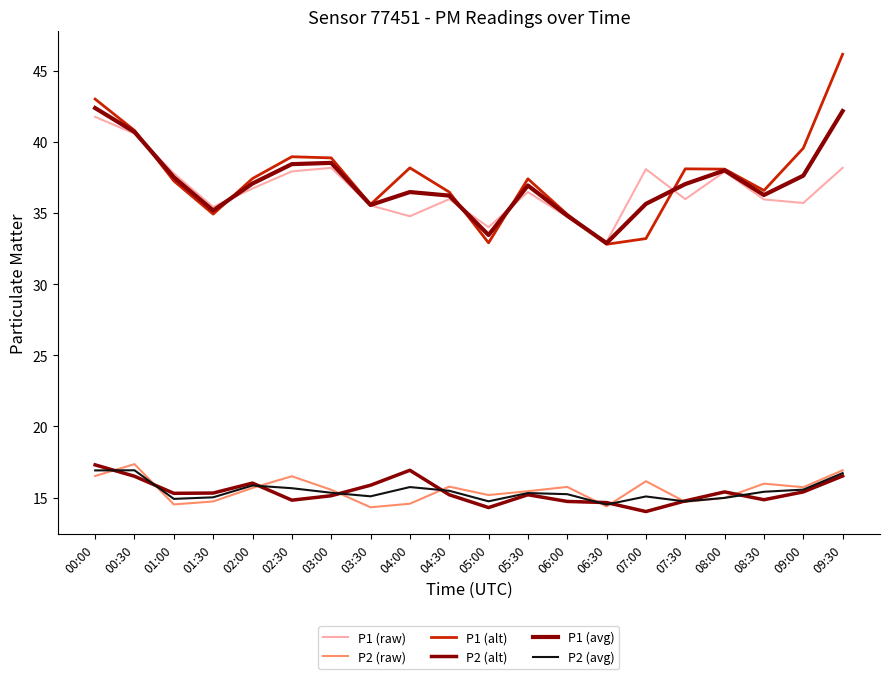

Which category has the lowest value in the P1 (alt) series?

06:30